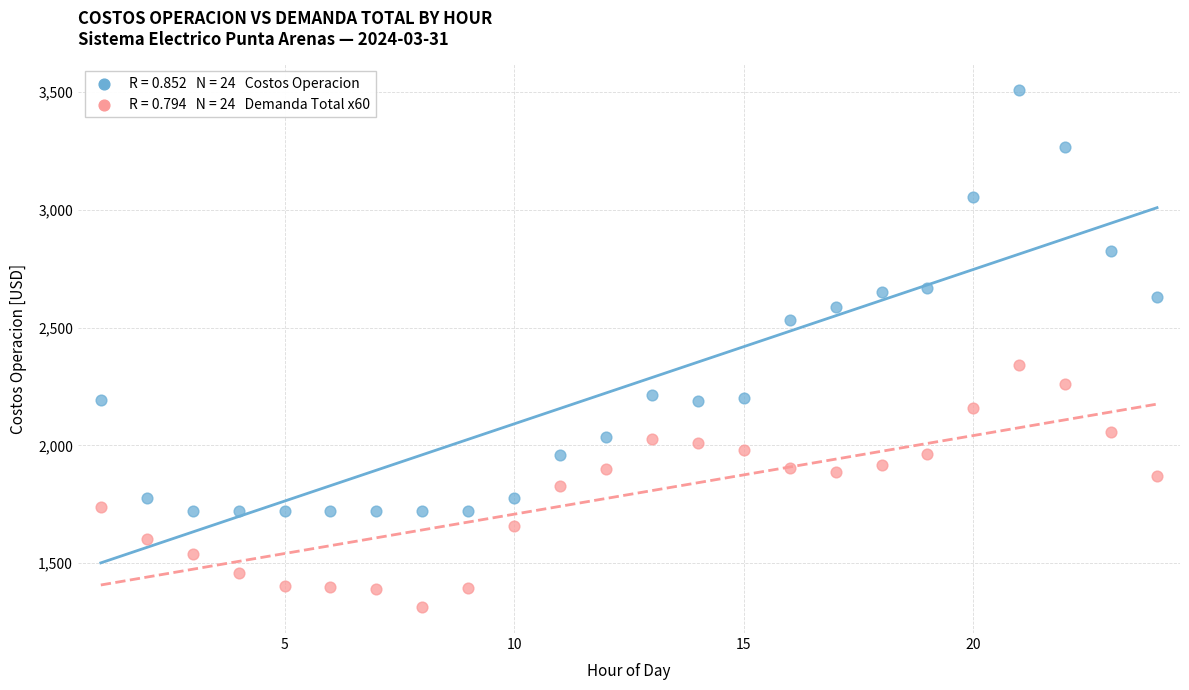

Across all series, what Y value is closest to 2410?

2341.7